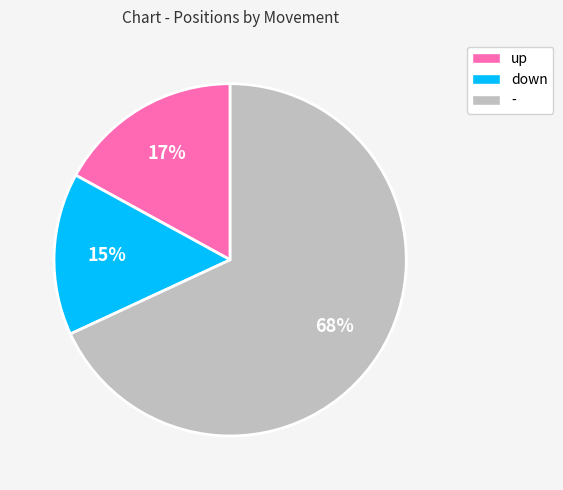

True or false: up accounts for 12% of the total.

False